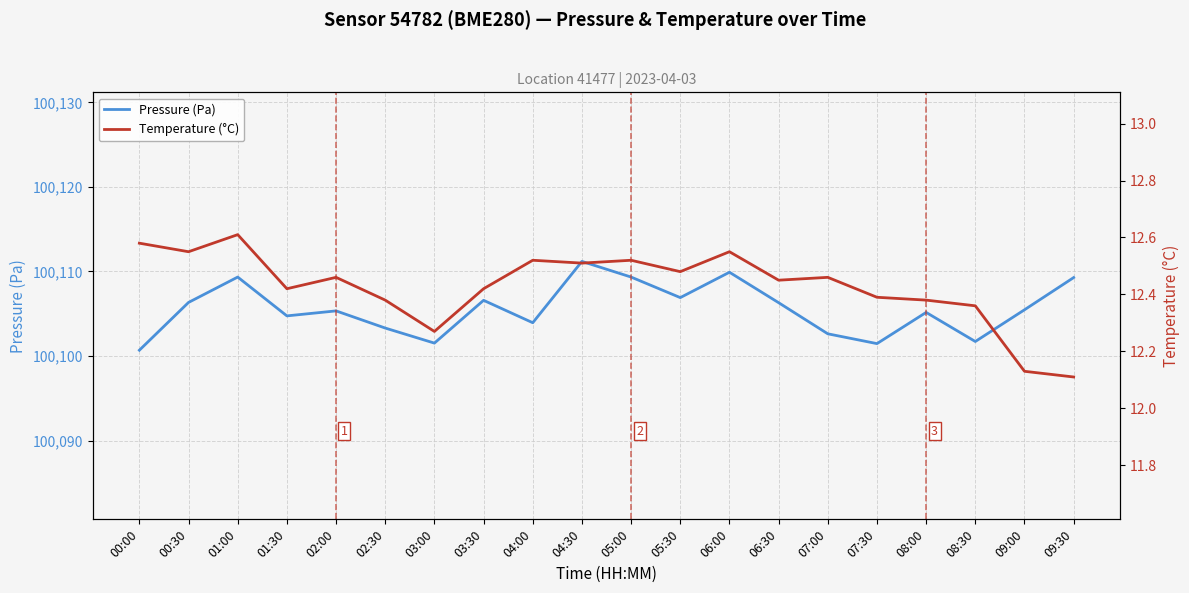

Is the value of Pressure (Pa) at 06:30 greater than the value of Temperature (°C) at 07:30?

Yes